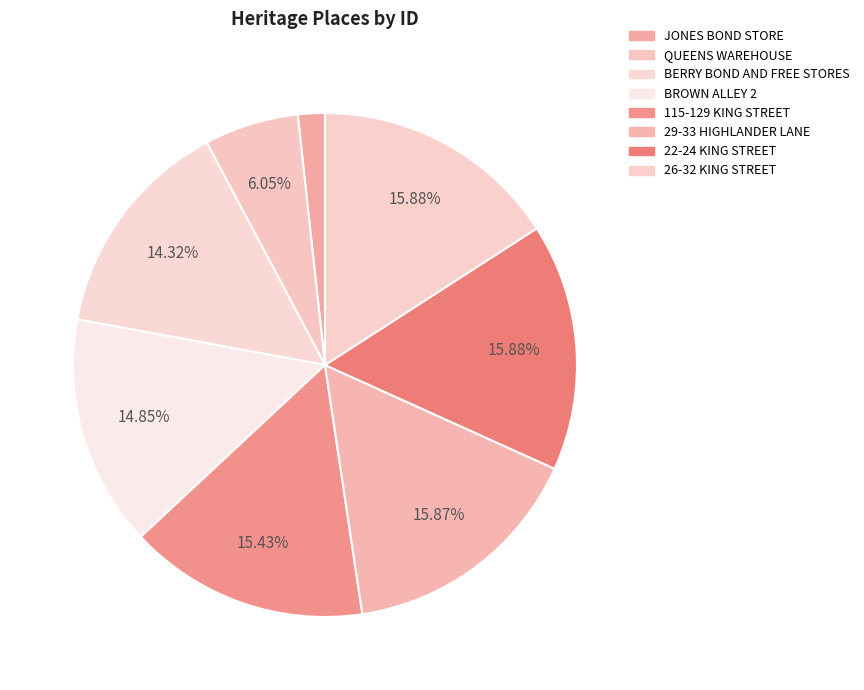

How many slices are in this pie chart?

8